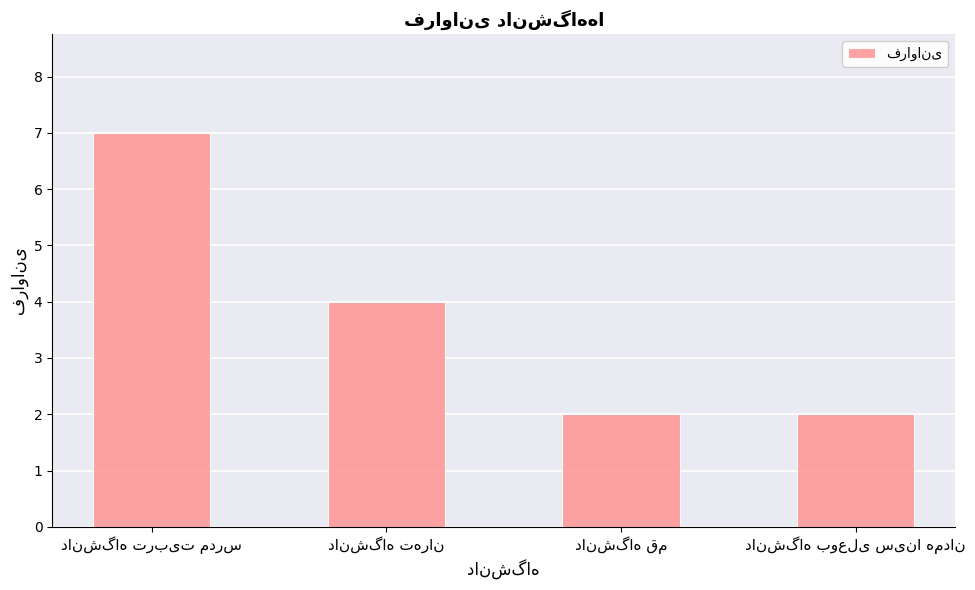

What is the value of the 1st bar from the left?

7